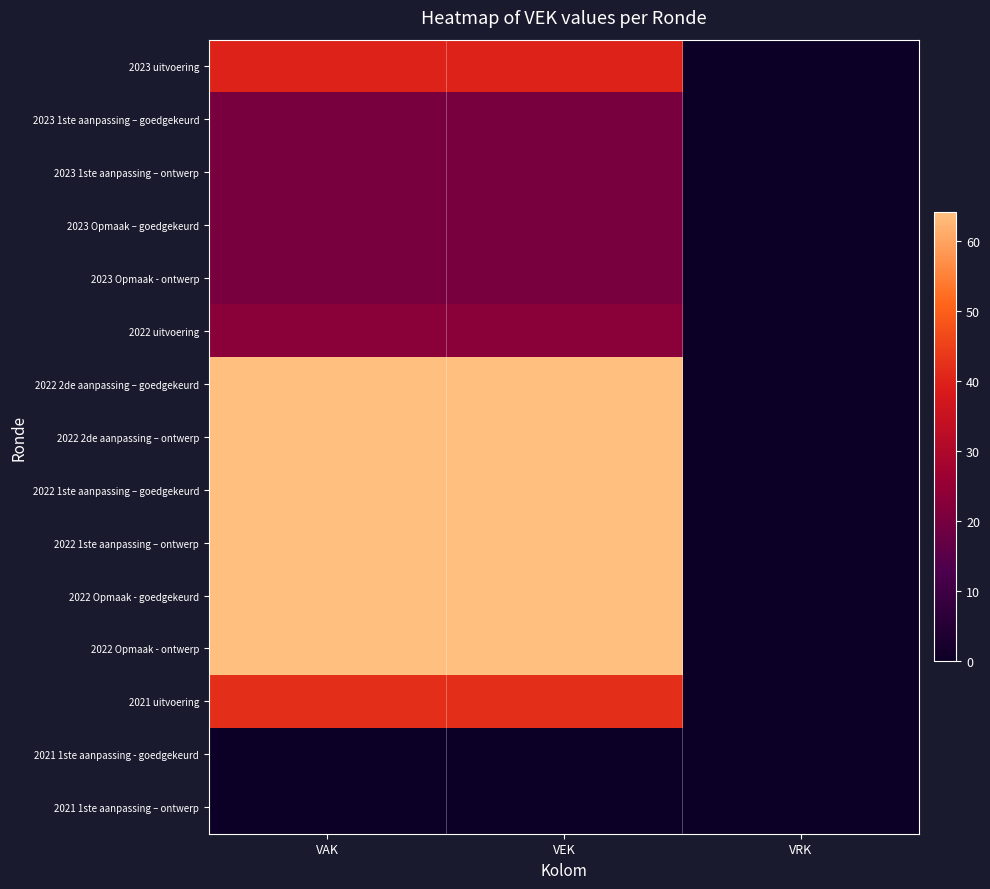

Reading left to right, extract all data points from this chart.

2023 uitvoering: VAK=40	VEK=40	VRK=0
2023 1ste aanpassing – goedgekeurd: VAK=20	VEK=20	VRK=0
2023 1ste aanpassing – ontwerp: VAK=20	VEK=20	VRK=0
2023 Opmaak – goedgekeurd: VAK=20	VEK=20	VRK=0
2023 Opmaak - ontwerp: VAK=20	VEK=20	VRK=0
2022 uitvoering: VAK=23	VEK=23	VRK=0
2022 2de aanpassing – goedgekeurd: VAK=64	VEK=64	VRK=0
2022 2de aanpassing – ontwerp: VAK=64	VEK=64	VRK=0
2022 1ste aanpassing – goedgekeurd: VAK=64	VEK=64	VRK=0
2022 1ste aanpassing – ontwerp: VAK=64	VEK=64	VRK=0
2022 Opmaak - goedgekeurd: VAK=64	VEK=64	VRK=0
2022 Opmaak - ontwerp: VAK=64	VEK=64	VRK=0
2021 uitvoering: VAK=42	VEK=42	VRK=0
2021 1ste aanpassing - goedgekeurd: VAK=0	VEK=0	VRK=0
2021 1ste aanpassing – ontwerp: VAK=0	VEK=0	VRK=0